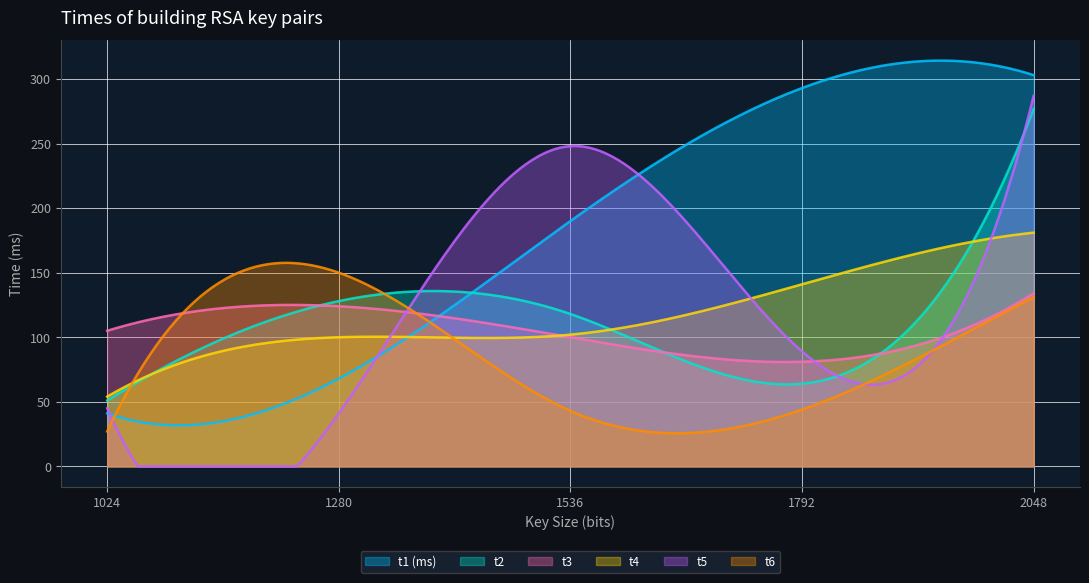

Reading left to right, what are all the values shown in this chart?

t1 (ms): 1024=41	1280=68	1536=190	1792=293	2048=303
t2: 1024=51	1280=128	1536=118	1792=64	2048=277
t3: 1024=105	1280=124	1536=100	1792=81	2048=134
t4: 1024=54	1280=100	1536=102	1792=141	2048=181
t5: 1024=45	1280=41	1536=248	1792=89	2048=287
t6: 1024=27	1280=150	1536=43	1792=44	2048=131